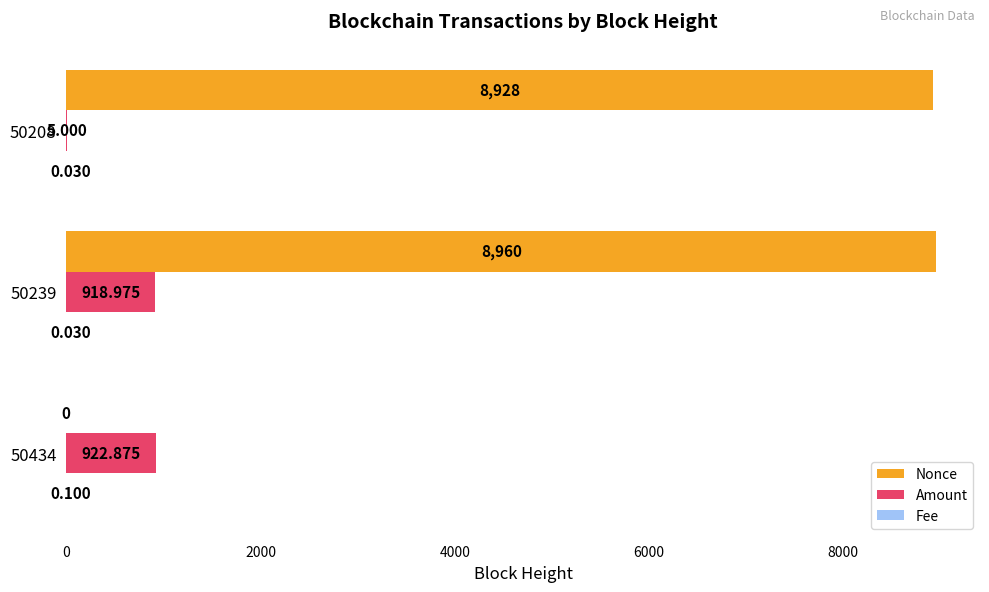

Between 50239 and 50208, which series saw the biggest shift?

Amount